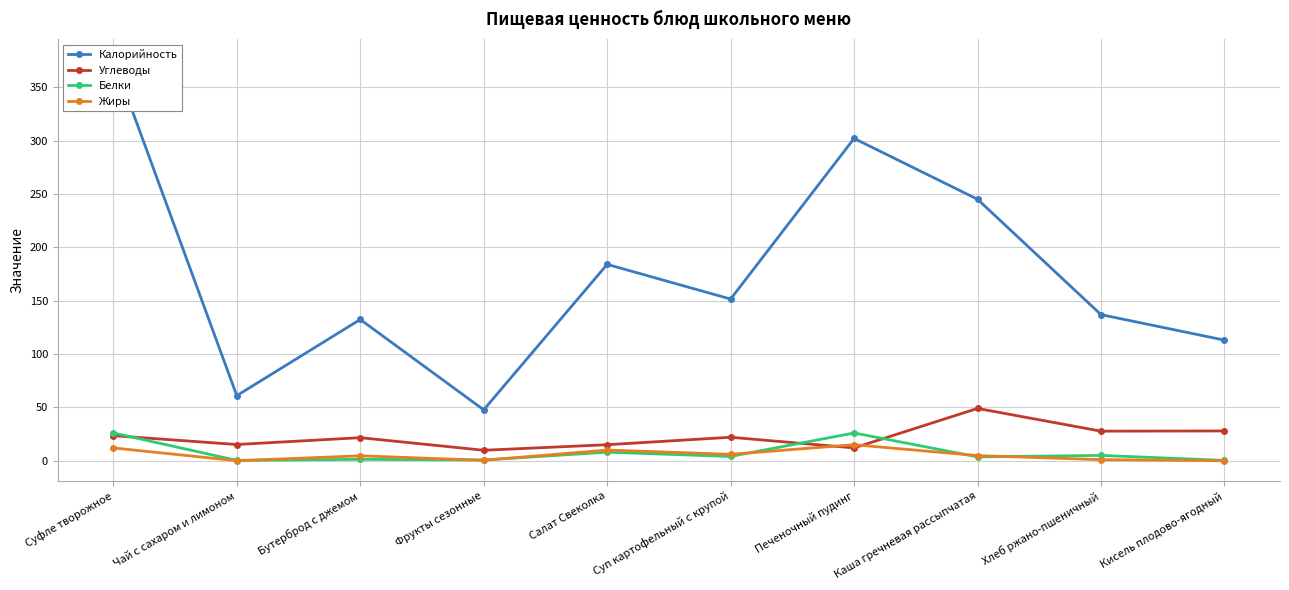

What is the difference between the maximum and minimum values in the Углеводы series?

39.2